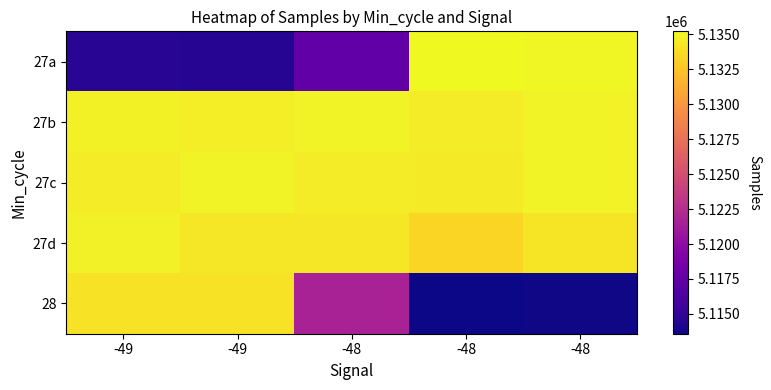

Rank the series by their maximum value, from highest to lowest.

27a, 27c, 27b, 27d, 28